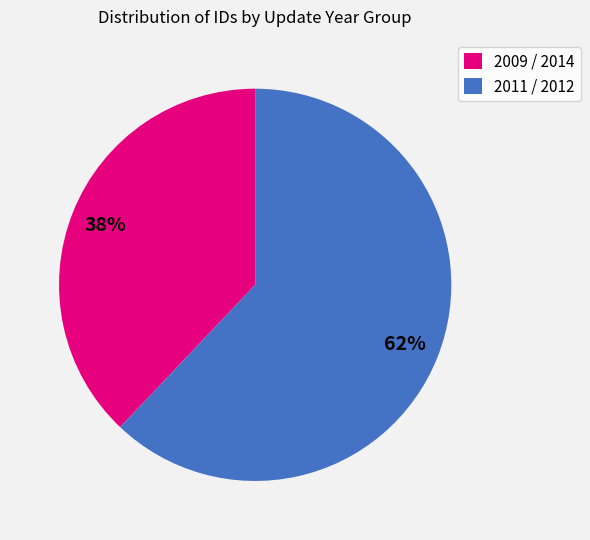

Which has a higher value, 2011 / 2012 or 2009 / 2014?

2011 / 2012